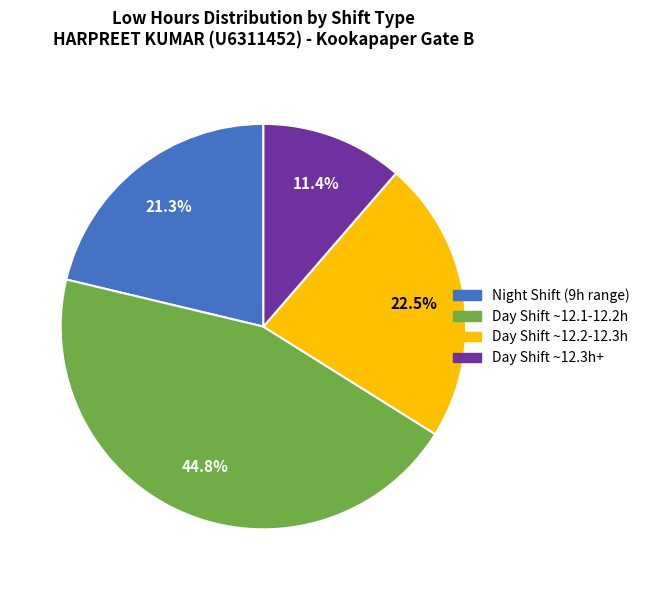

Combined, do Day Shift ~12.2-12.3h and Night Shift (9h range) account for over 50%?

No